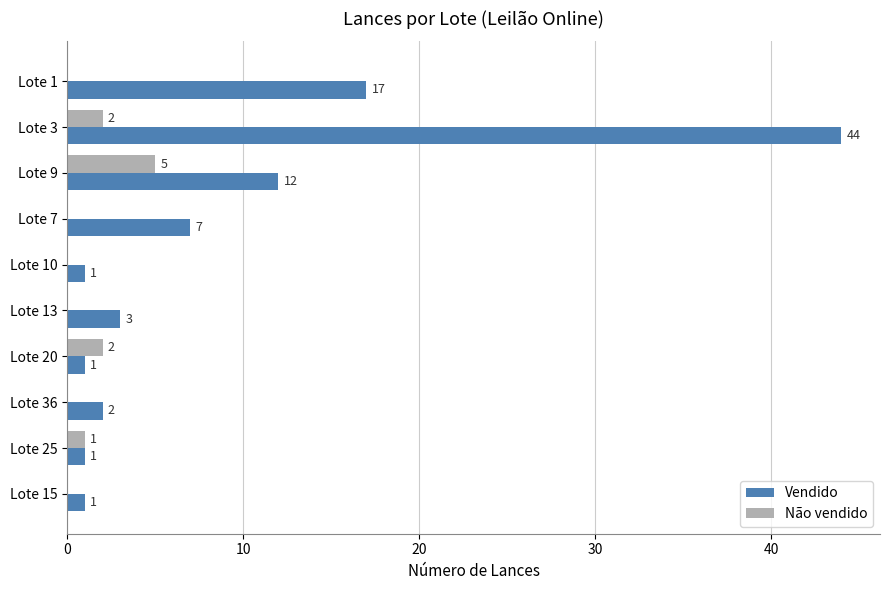

What are all the series names shown in the legend?

Vendido, Não vendido